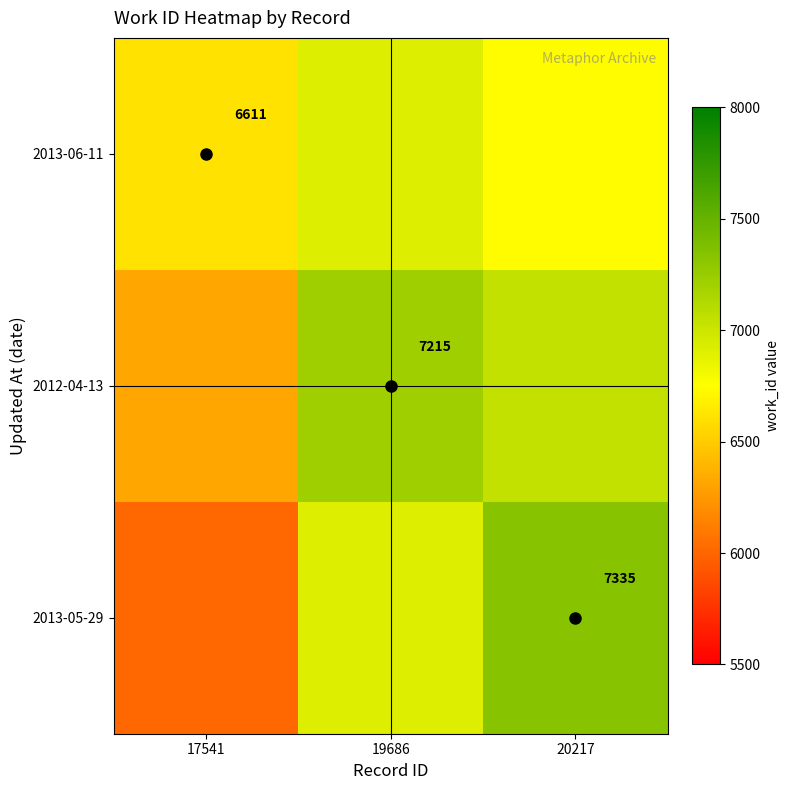

At how many categories does at least one series exceed 6377?

3